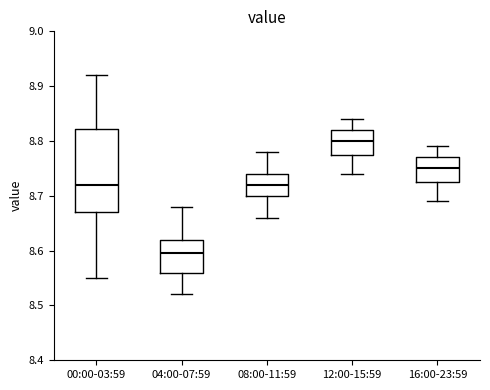

Comparing the boxes themselves (not the whiskers), which one is the tallest?

00:00-03:59